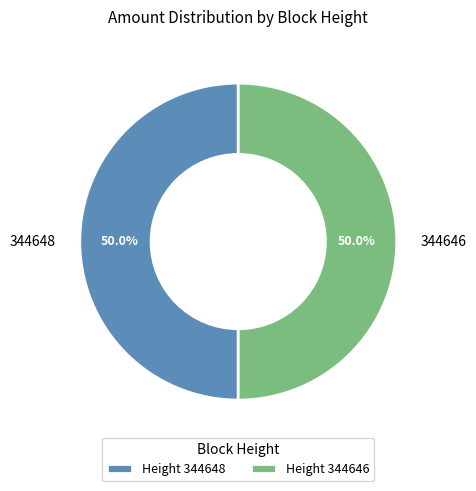

What percentage is NOT represented by 344648?

50.0%